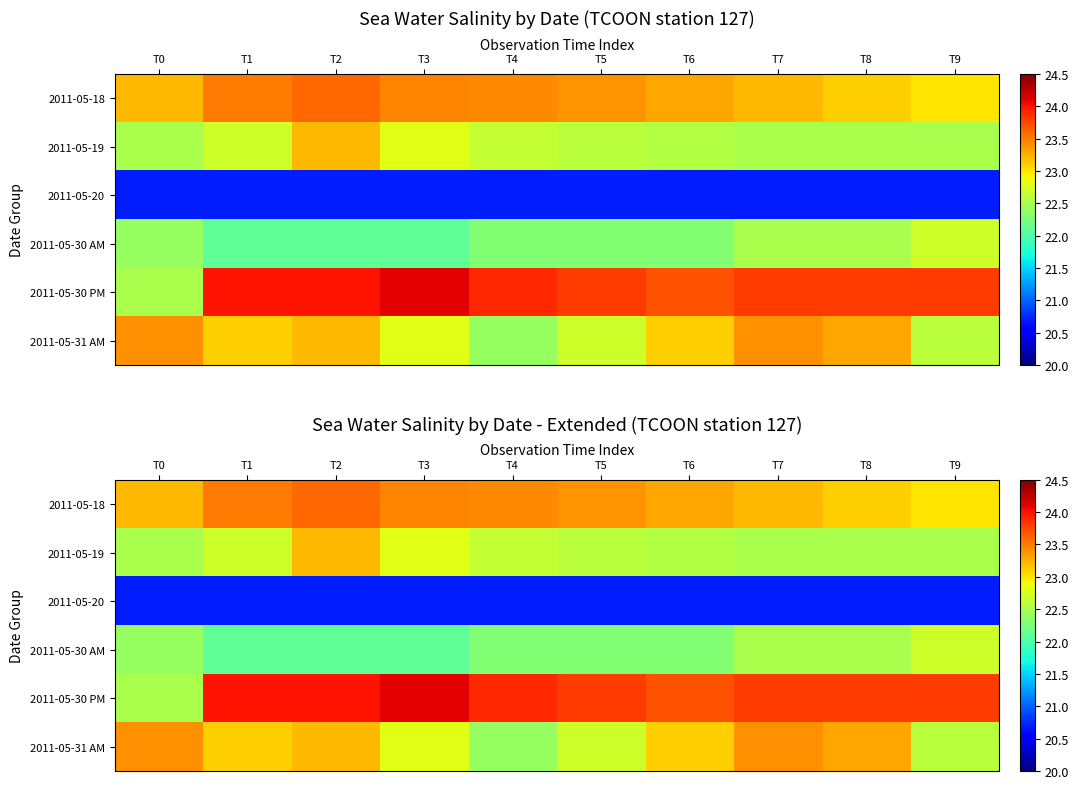

Which series has the widest spread of values?

2011-05-30 PM